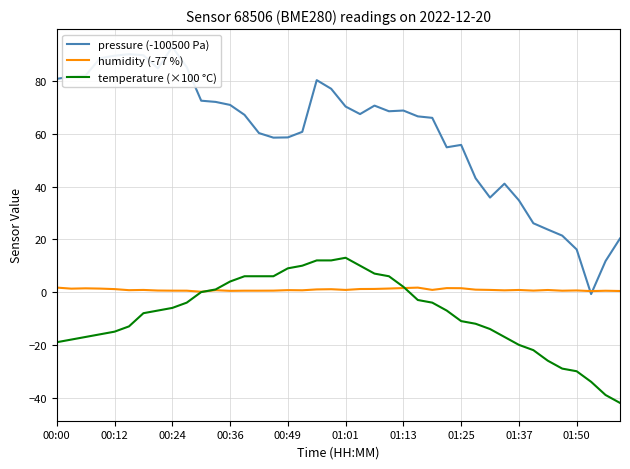

What is the spread (max minus min) of values at 13?

66.6